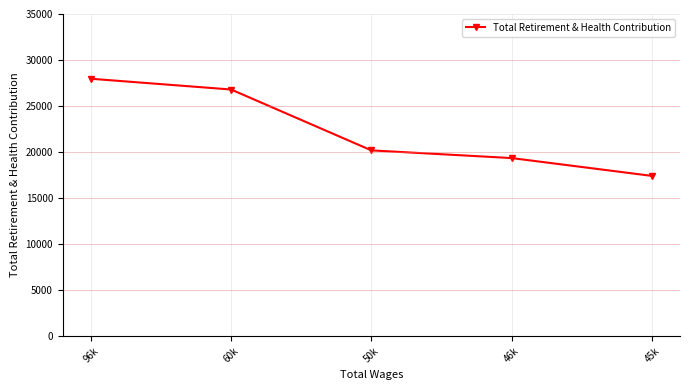

What is the difference between the maximum and minimum values?

10558